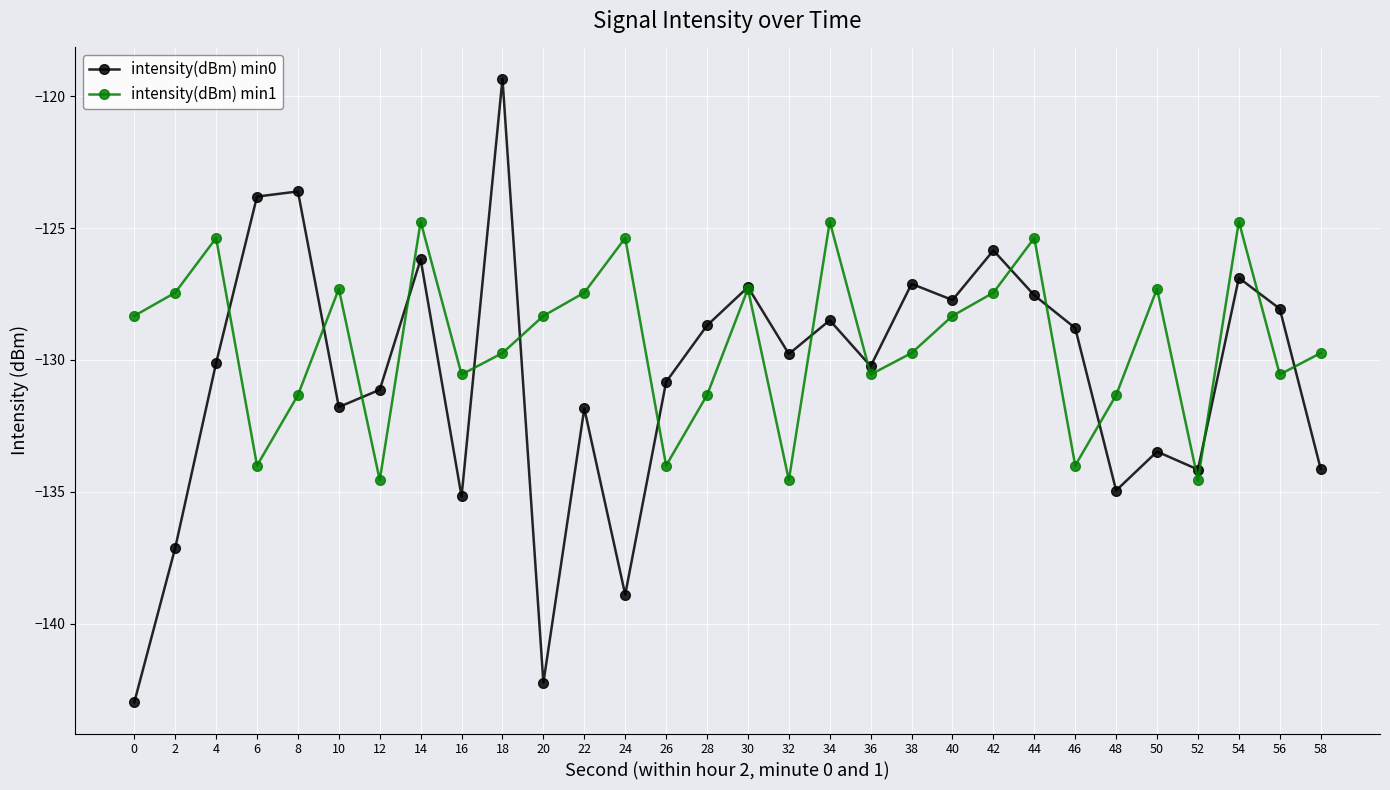

At which category is the sum across all series the highest?

18